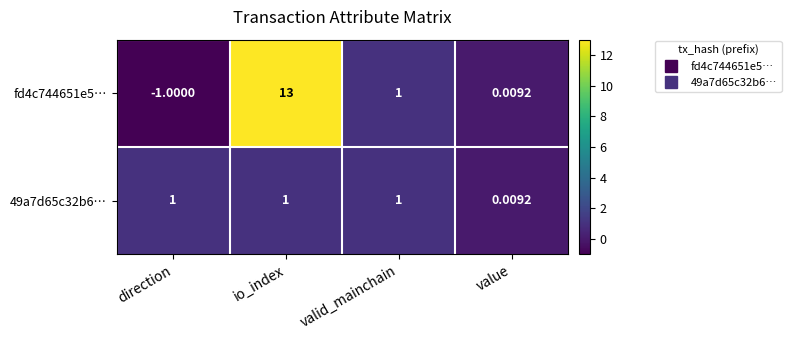

At how many categories does at least one series exceed 4?

1